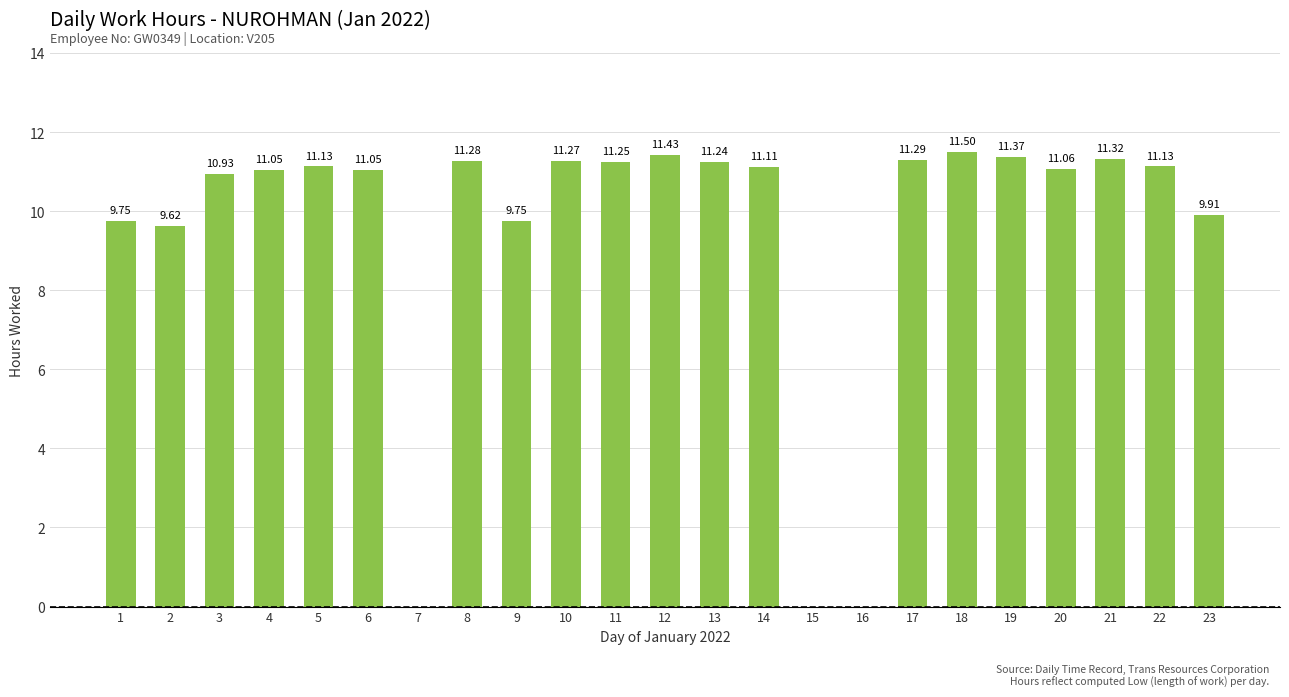

Are the bars horizontal?

No